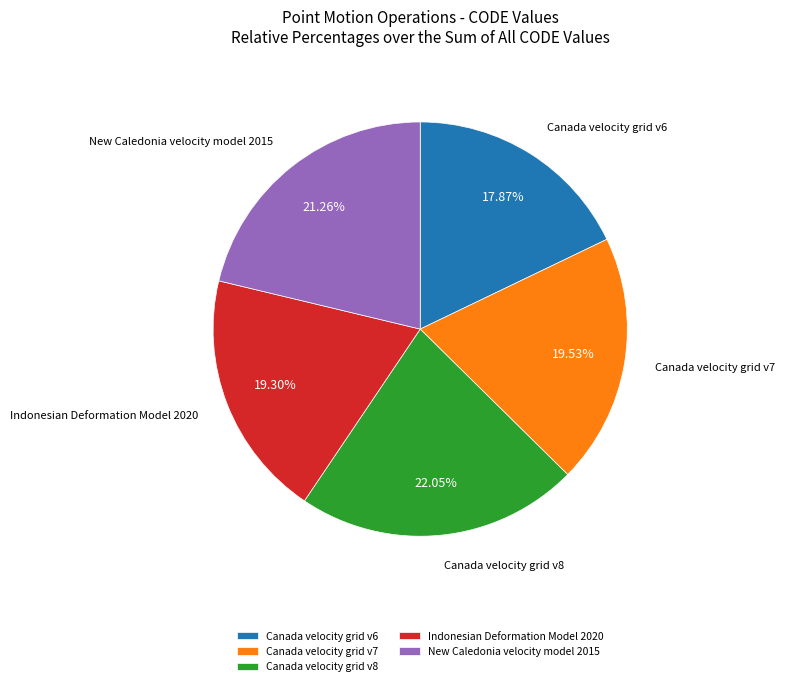

To the nearest percent, what is the difference between the Canada velocity grid v8 and Canada velocity grid v7 slice percentages?

3%